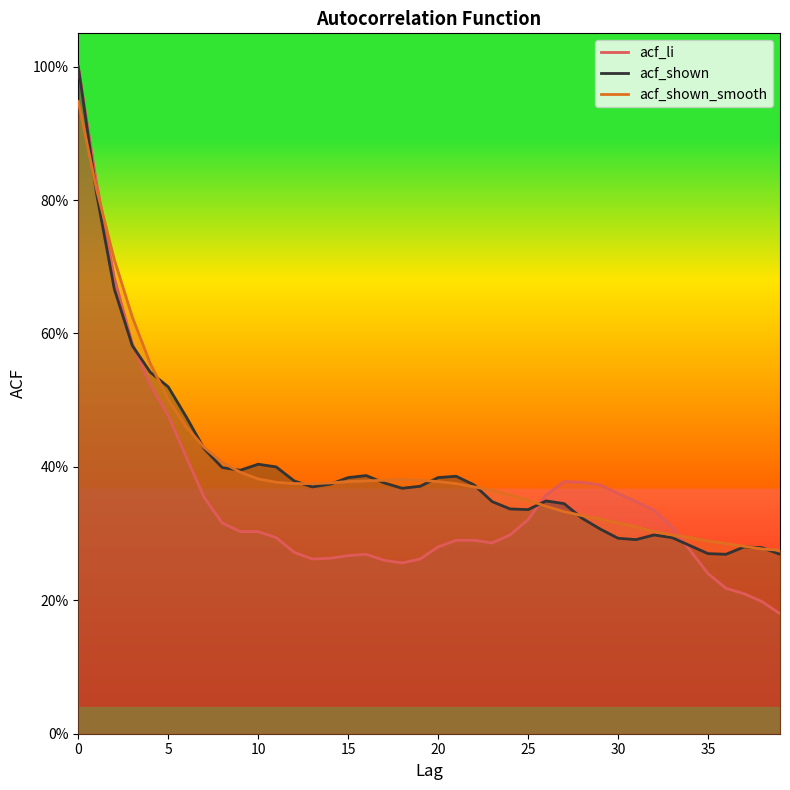

Reading left to right, extract all data points from this chart.

acf_li: 1.0	0.8	0.7	0.6	0.5	0.5	0.4	0.4	0.3	0.3	0.3	0.3	0.3	0.3	0.3	0.3	0.3	0.3	0.3	0.3	0.3	0.3	0.3	0.3	0.3	0.3	0.4	0.4	0.4	0.4	0.4	0.3	0.3	0.3	0.3	0.2	0.2	0.2	0.2	0.2
acf_shown: 1.0	0.8	0.7	0.6	0.5	0.5	0.5	0.4	0.4	0.4	0.4	0.4	0.4	0.4	0.4	0.4	0.4	0.4	0.4	0.4	0.4	0.4	0.4	0.3	0.3	0.3	0.3	0.3	0.3	0.3	0.3	0.3	0.3	0.3	0.3	0.3	0.3	0.3	0.3	0.3
acf_shown_smooth: 0.9	0.8	0.7	0.6	0.6	0.5	0.5	0.4	0.4	0.4	0.4	0.4	0.4	0.4	0.4	0.4	0.4	0.4	0.4	0.4	0.4	0.4	0.4	0.4	0.4	0.3	0.3	0.3	0.3	0.3	0.3	0.3	0.3	0.3	0.3	0.3	0.3	0.3	0.3	0.3